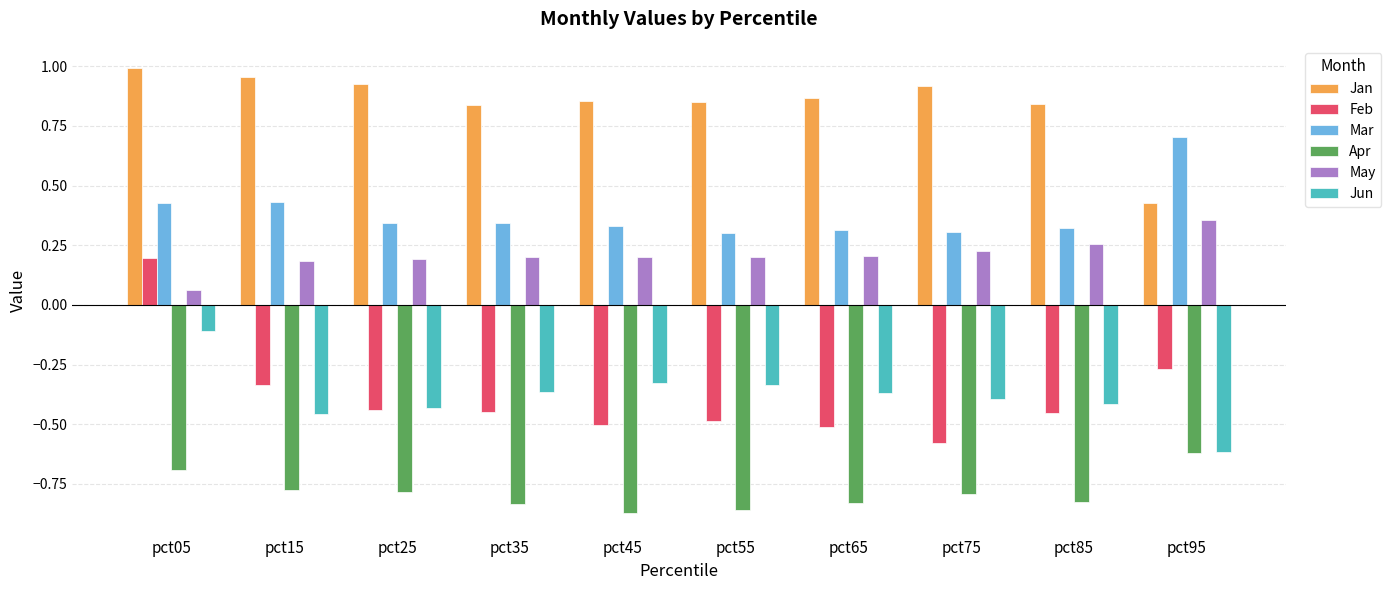

At how many categories does at least one series exceed 0?

10